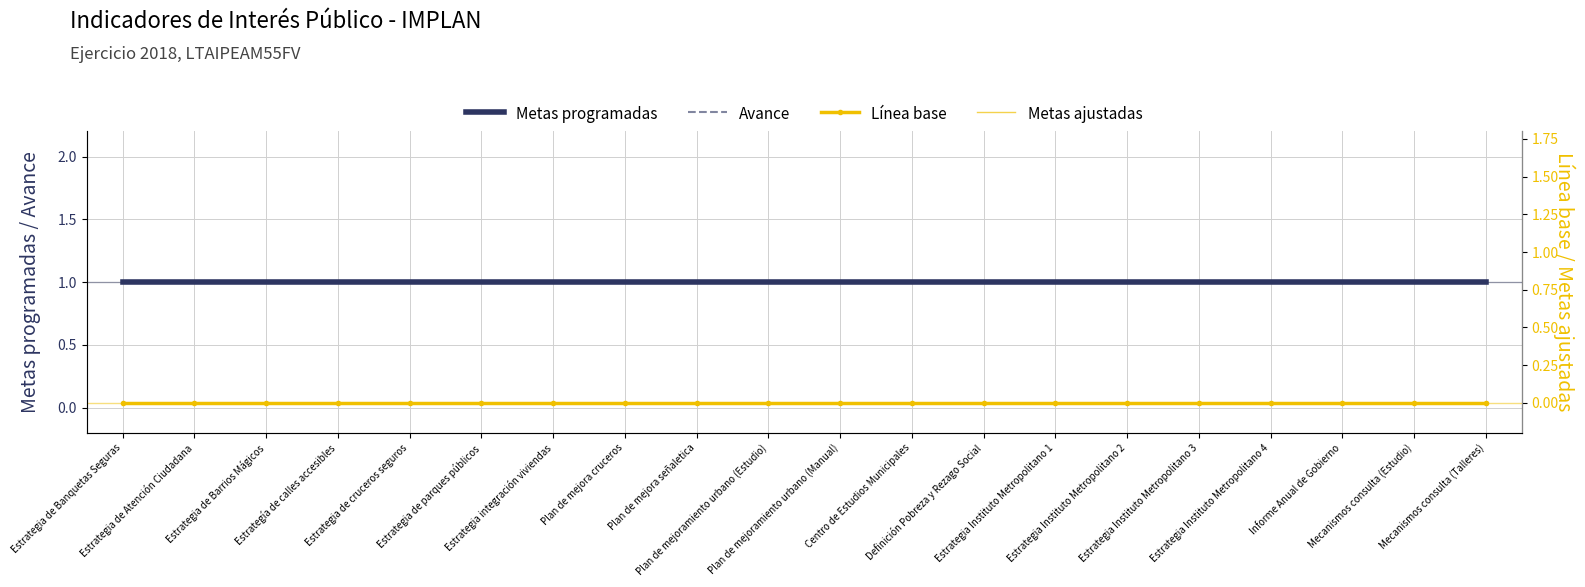

Which label corresponds to the smallest value in the chart?

Estrategia de Banquetas Seguras